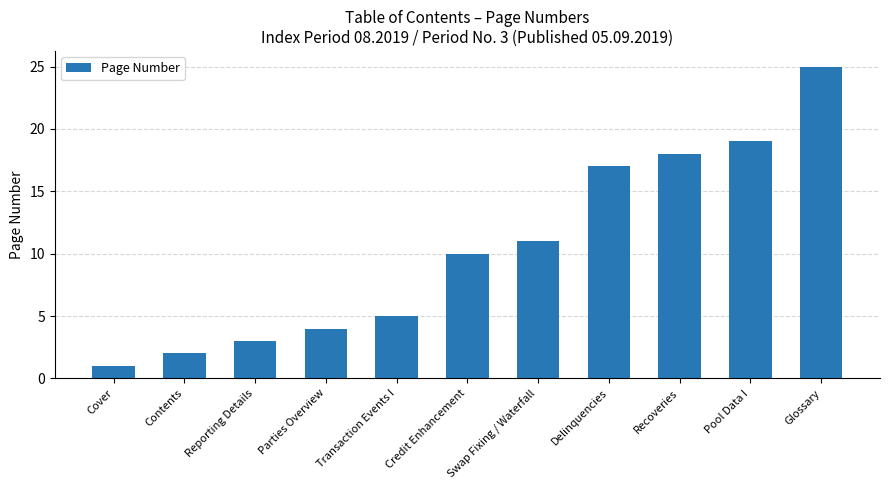

Which label corresponds to the smallest value in the chart?

Cover